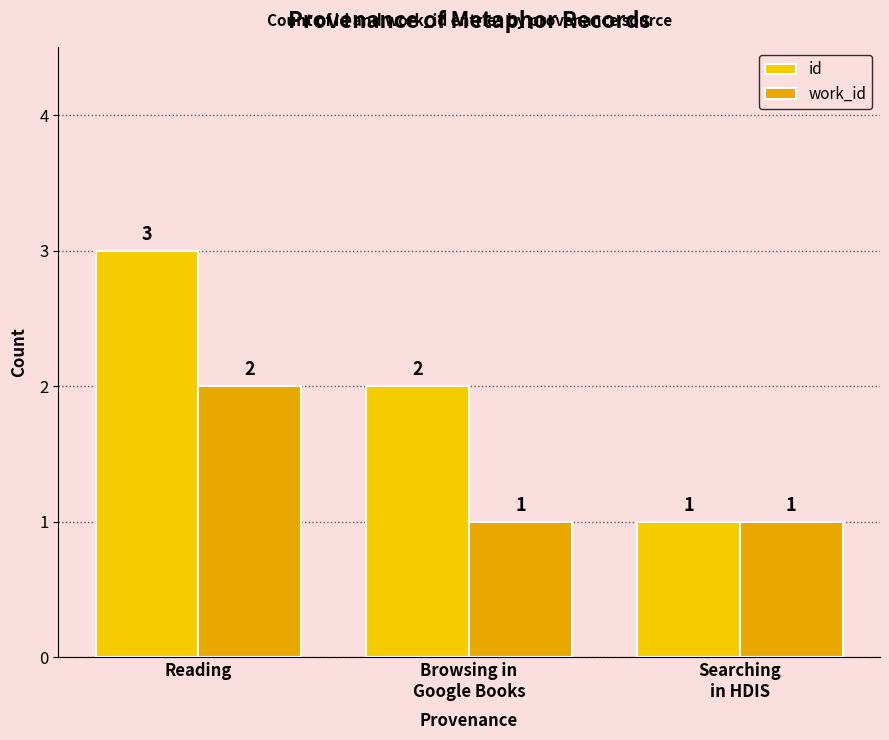

Rank the series by their maximum value, from highest to lowest.

id, work_id